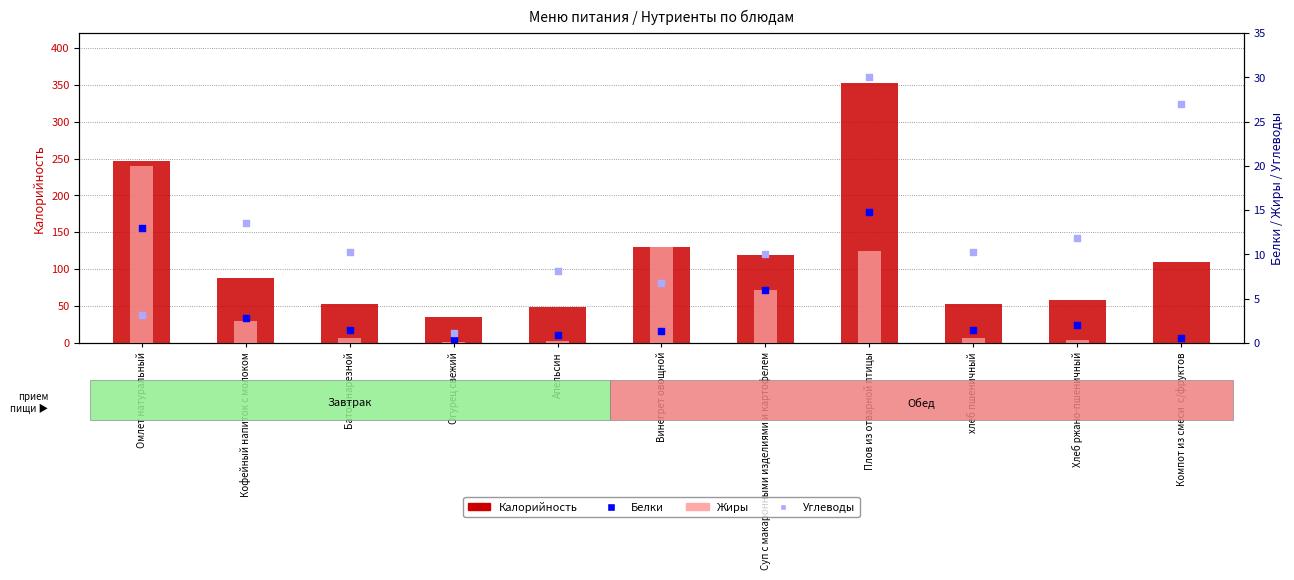

Which series has the widest spread of Y values?

Калорийность